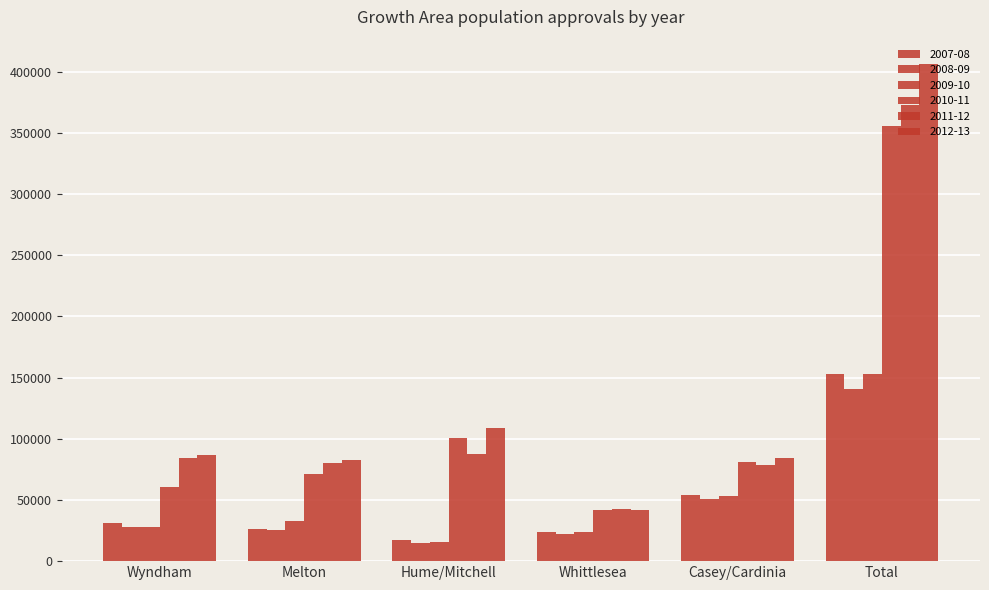

Which series has the largest range (max minus min)?

2012-13